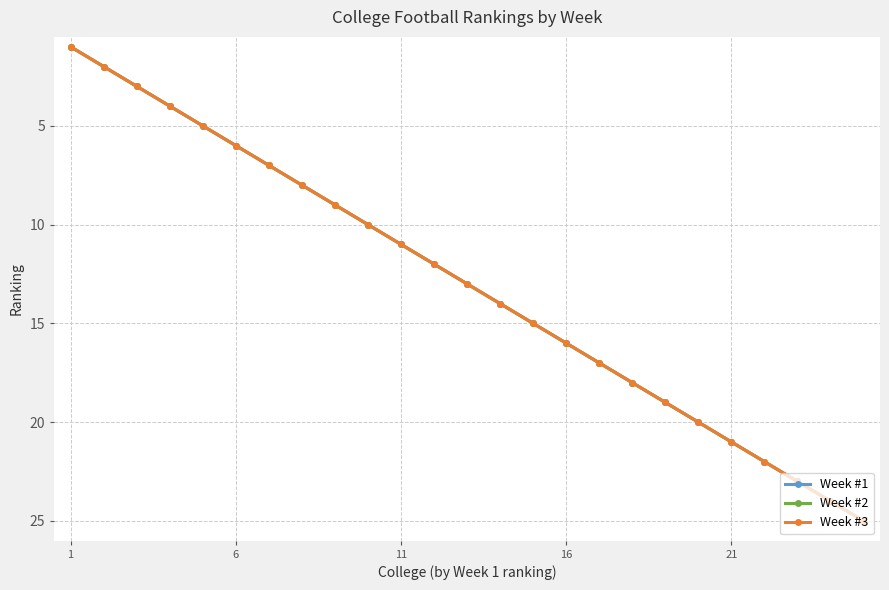

Is this an area chart (filled region under the line)?

No